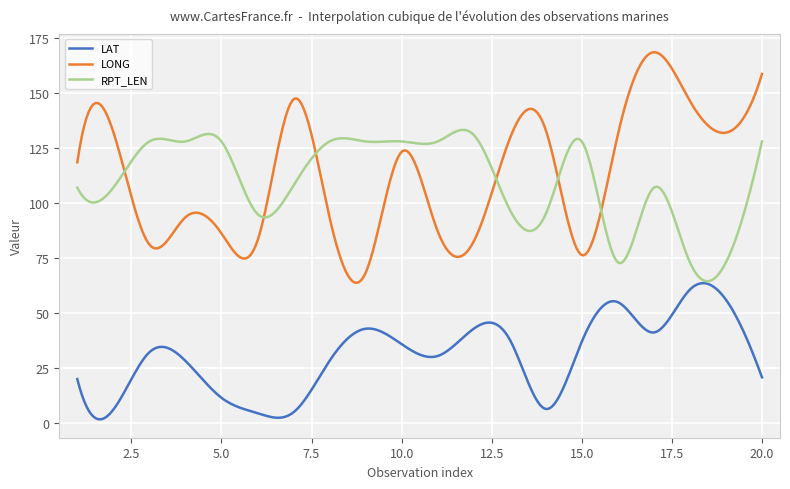

What is the highest value of the LONG series?

168.6